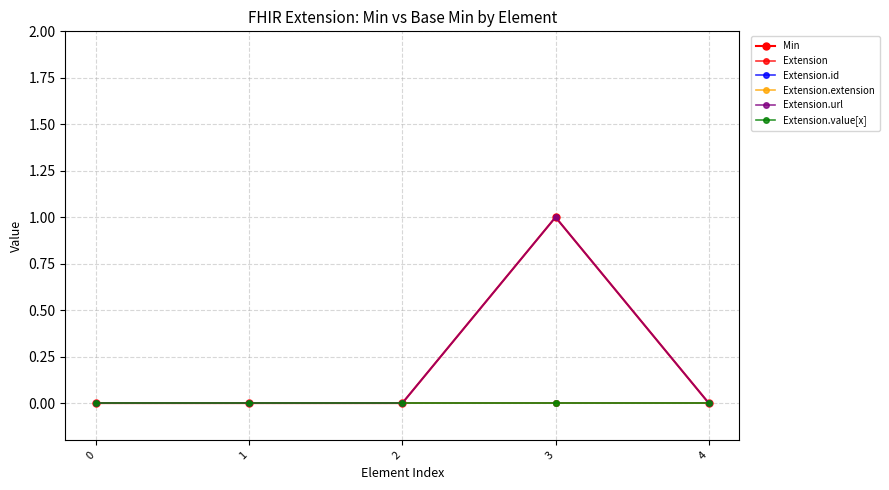

Is this an area chart (filled region under the line)?

No